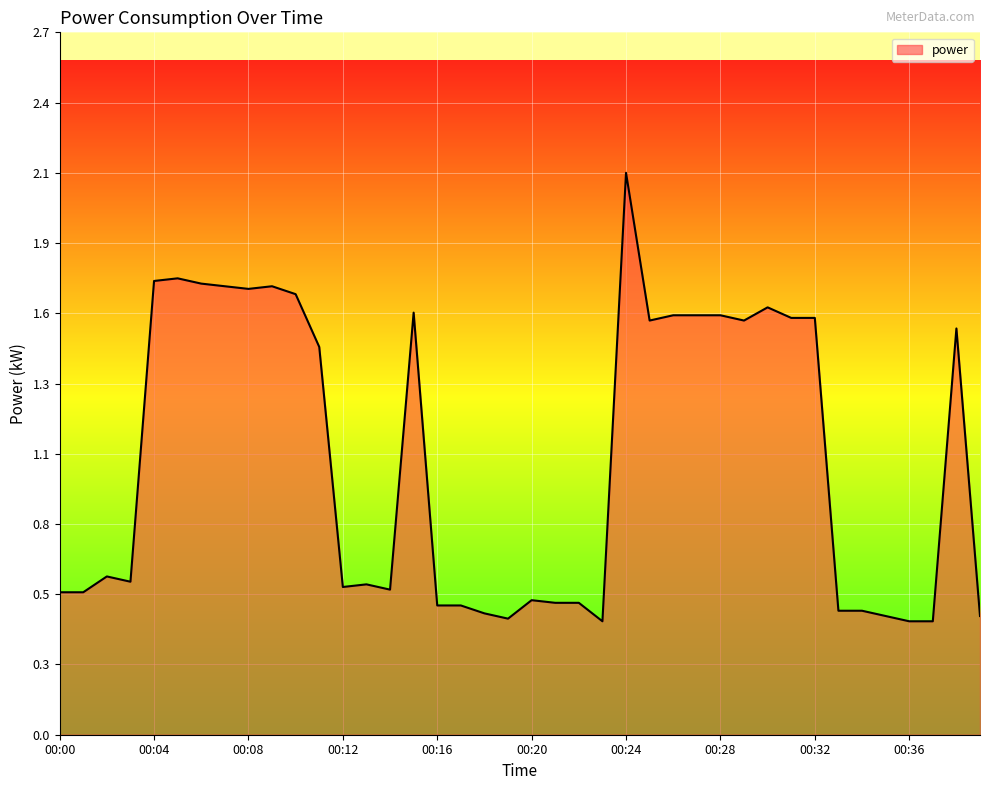

List the labels in order of value, smallest first.

00:23, 00:36, 00:37, 00:19, 00:35, 00:39, 00:18, 00:33, 00:34, 00:16, 00:17, 00:21, 00:22, 00:20, 00:00, 00:01, 00:14, 00:12, 00:13, 00:03, 00:02, 00:11, 00:38, 00:25, 00:29, 00:31, 00:32, 00:26, 00:27, 00:28, 00:15, 00:30, 00:10, 00:08, 00:07, 00:09, 00:06, 00:04, 00:05, 00:24